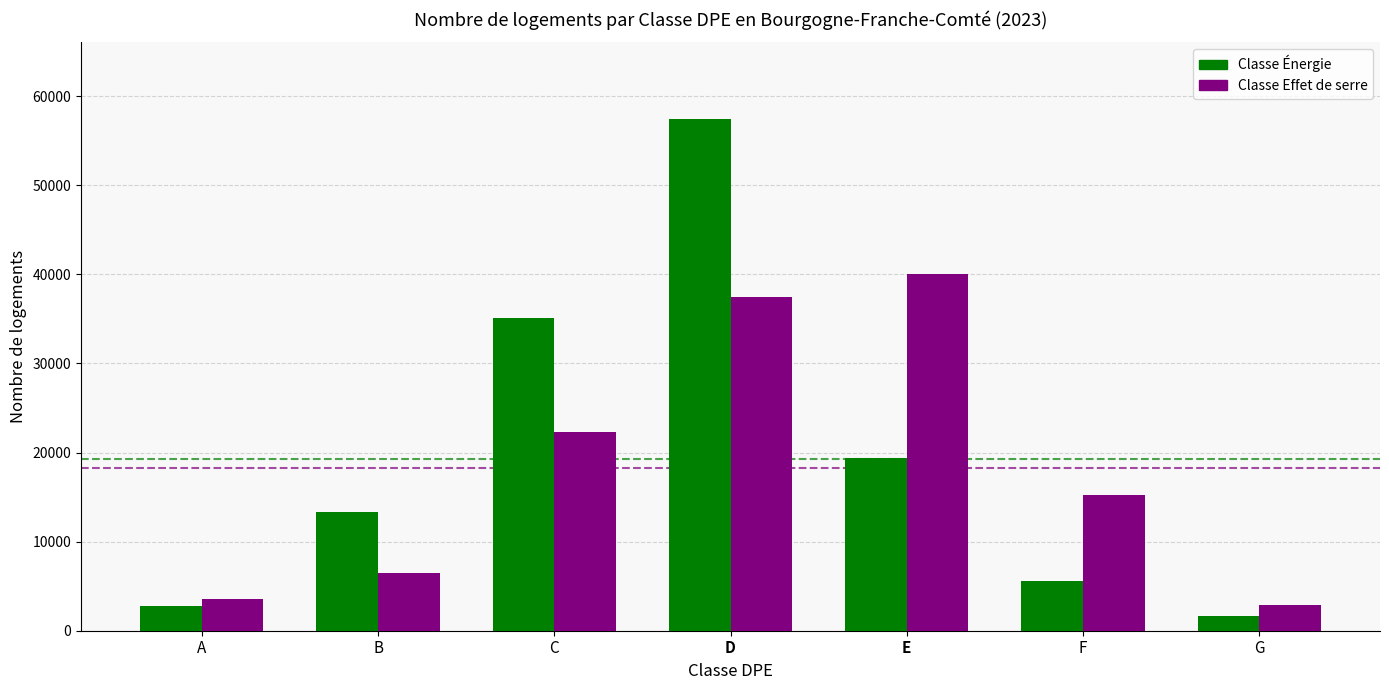

Which series has the largest total across all categories?

Classe Énergie